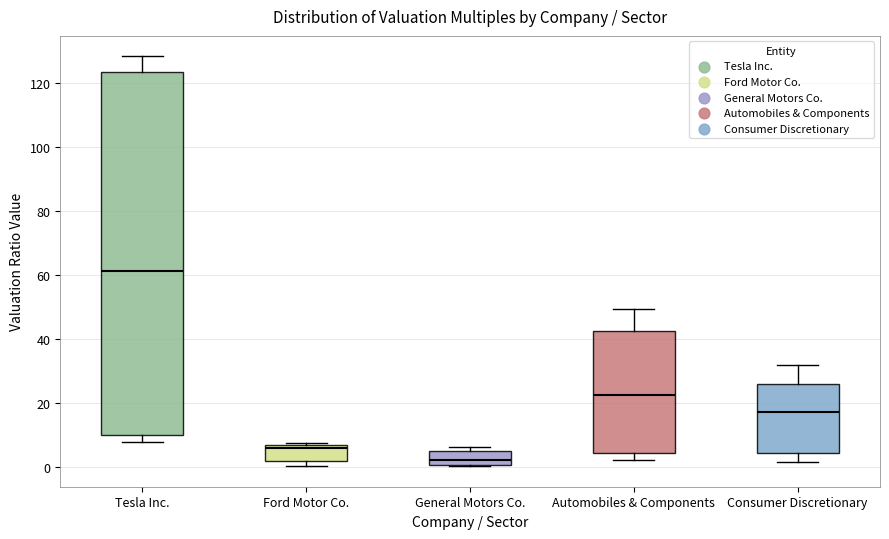

Reading left to right, read every box against the y-axis: the position of its median line, the range the box covers, and the ends of its whiskers. The values are not printed on the chart, so give them approximately, as read against the axis.

Tesla Inc.: median 62, box 10 to 124, whiskers 8 to 128
Ford Motor Co.: median 6 (just below the box's upper edge), box 2 to 6, whiskers 0 to 8
General Motors Co.: median 2, box 0 to 4, whiskers 0 to 6
Automobiles & Components: median 22, box 4 to 42, whiskers 2 to 50
Consumer Discretionary: median 18, box 4 to 26, whiskers 2 to 32